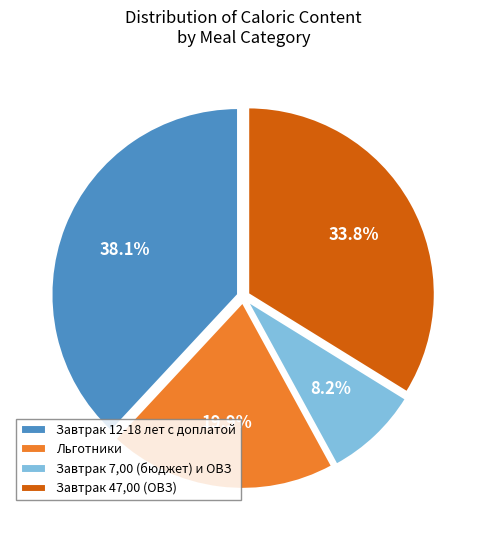

Rank the categories by value from highest to lowest.

Завтрак 12-18 лет с доплатой, Завтрак 47,00 (ОВЗ), Льготники, Завтрак 7,00 (бюджет) и ОВЗ